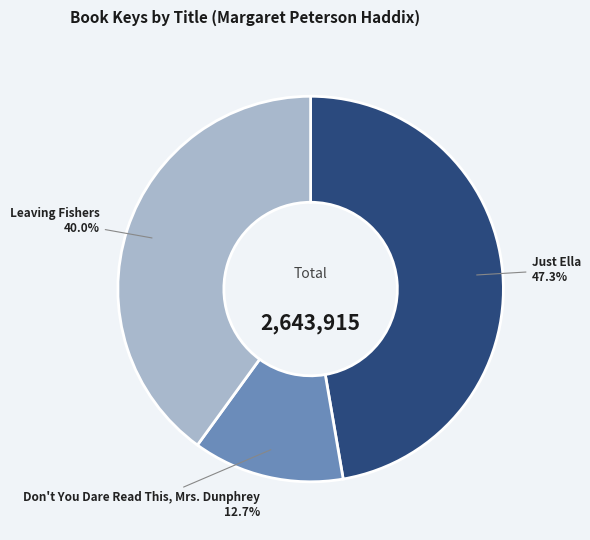

How many slices are in this pie chart?

3